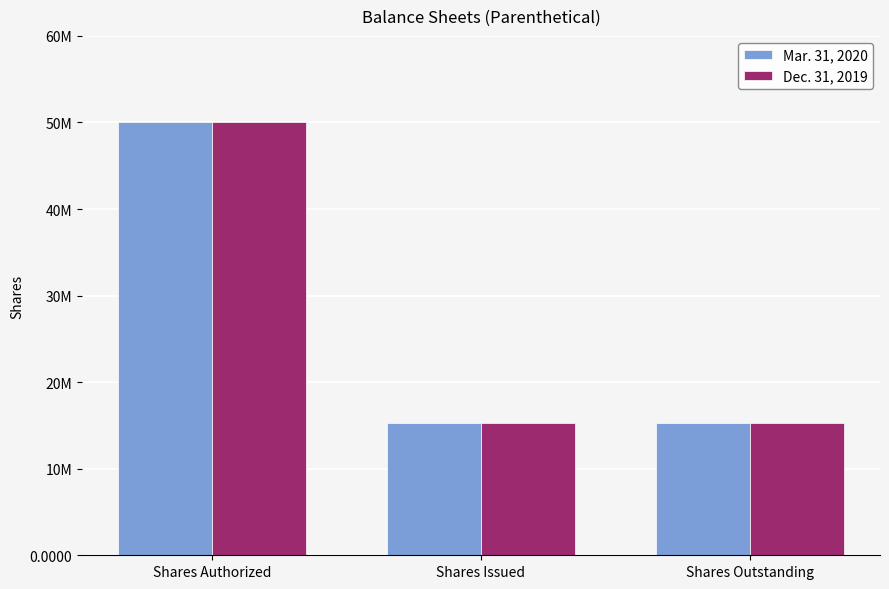

What value does the Dec. 31, 2019 series have at Shares Issued, to the nearest 50?

15326150